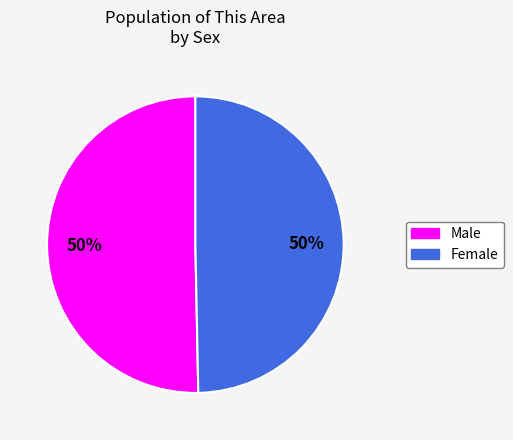

Is it true that Female is 50% of the pie?

True